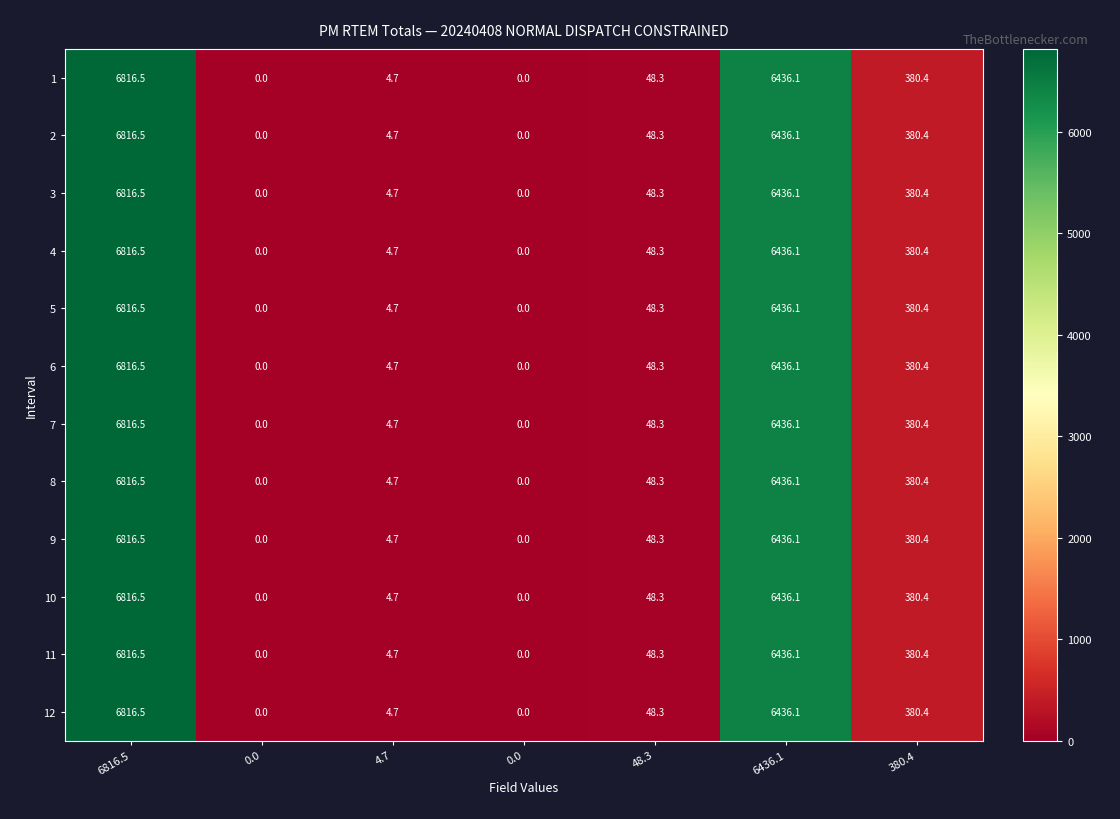

Count the number of data series in this chart.

12